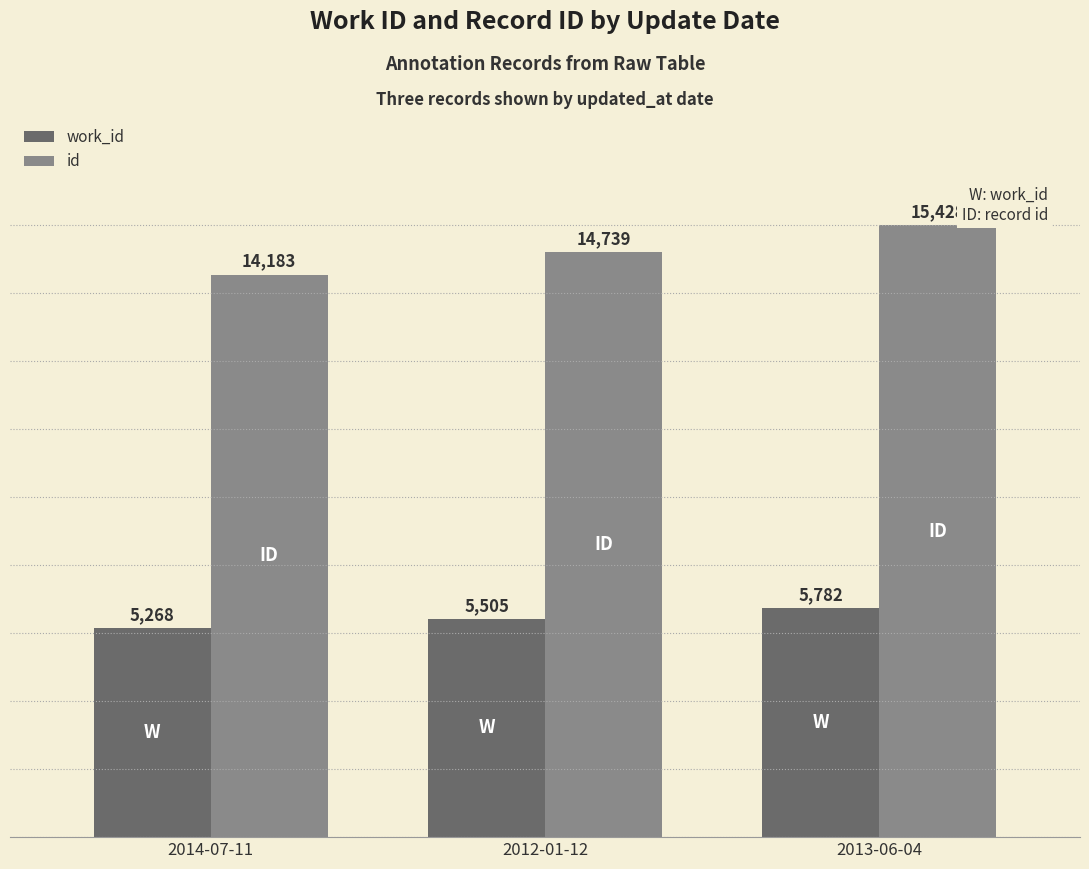

Reading left to right, list all the values displayed in this chart.

work_id: 5268	5505	5782
id: 14183	14739	15428